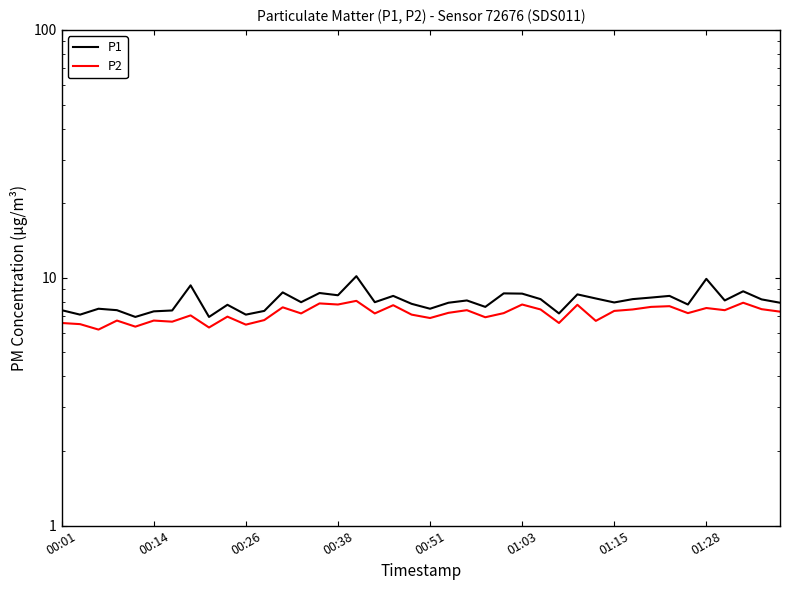

Which series has the largest range (max minus min)?

P1